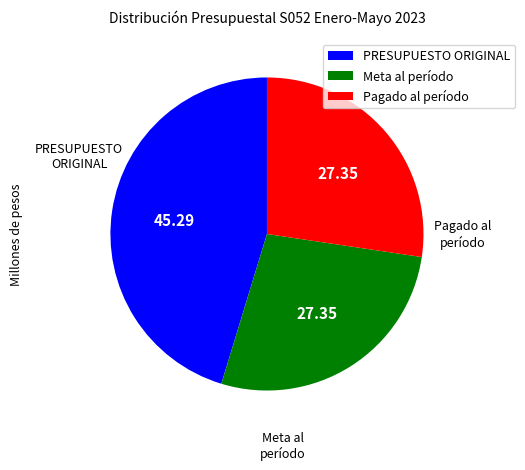

Which slice is the largest?

PRESUPUESTO ORIGINAL